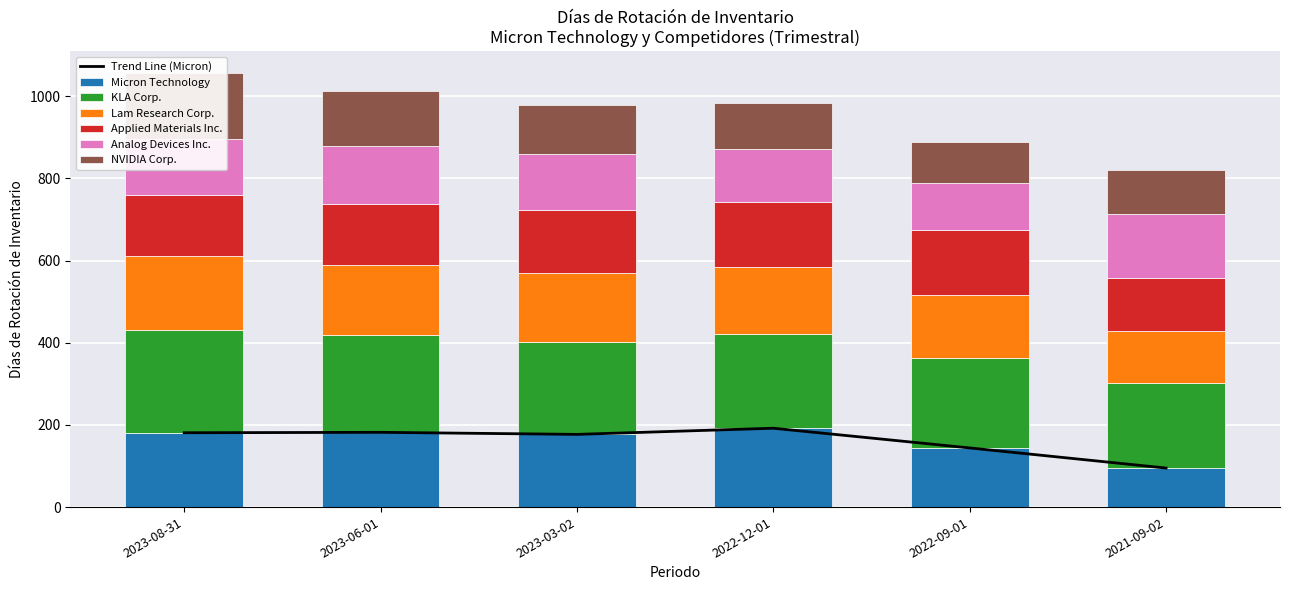

How many groups of bars are there?

6